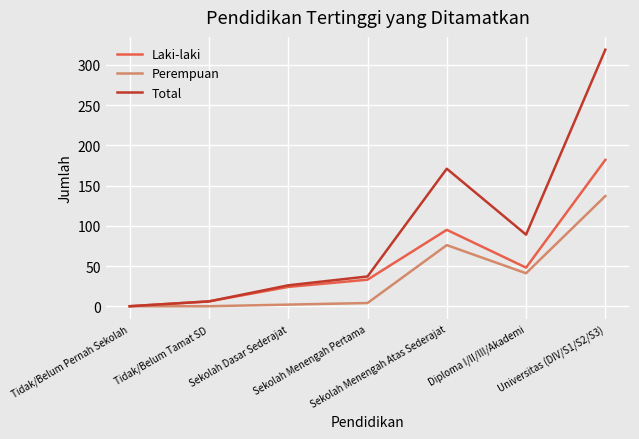

True or false: Perempuan has a value of 76 at Sekolah Menengah Atas Sederajat.

True